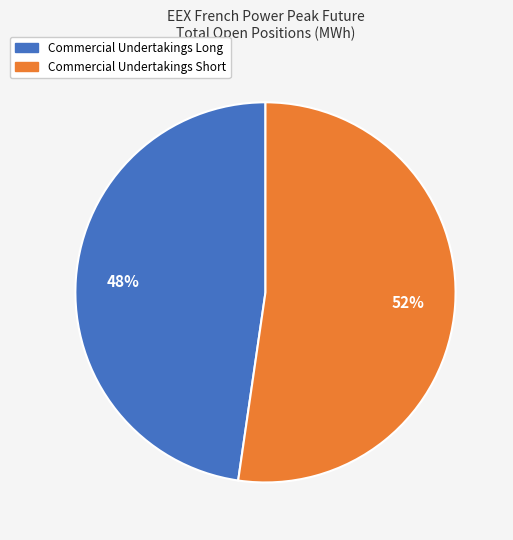

The Commercial Undertakings Short slice represents 66% of the pie. True or false?

False